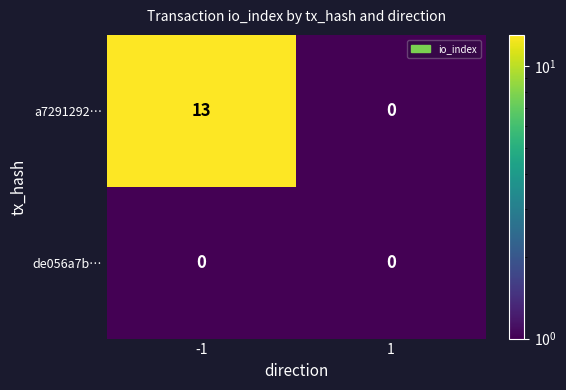

The a7291292… series shows 5 at -1. True or false?

False